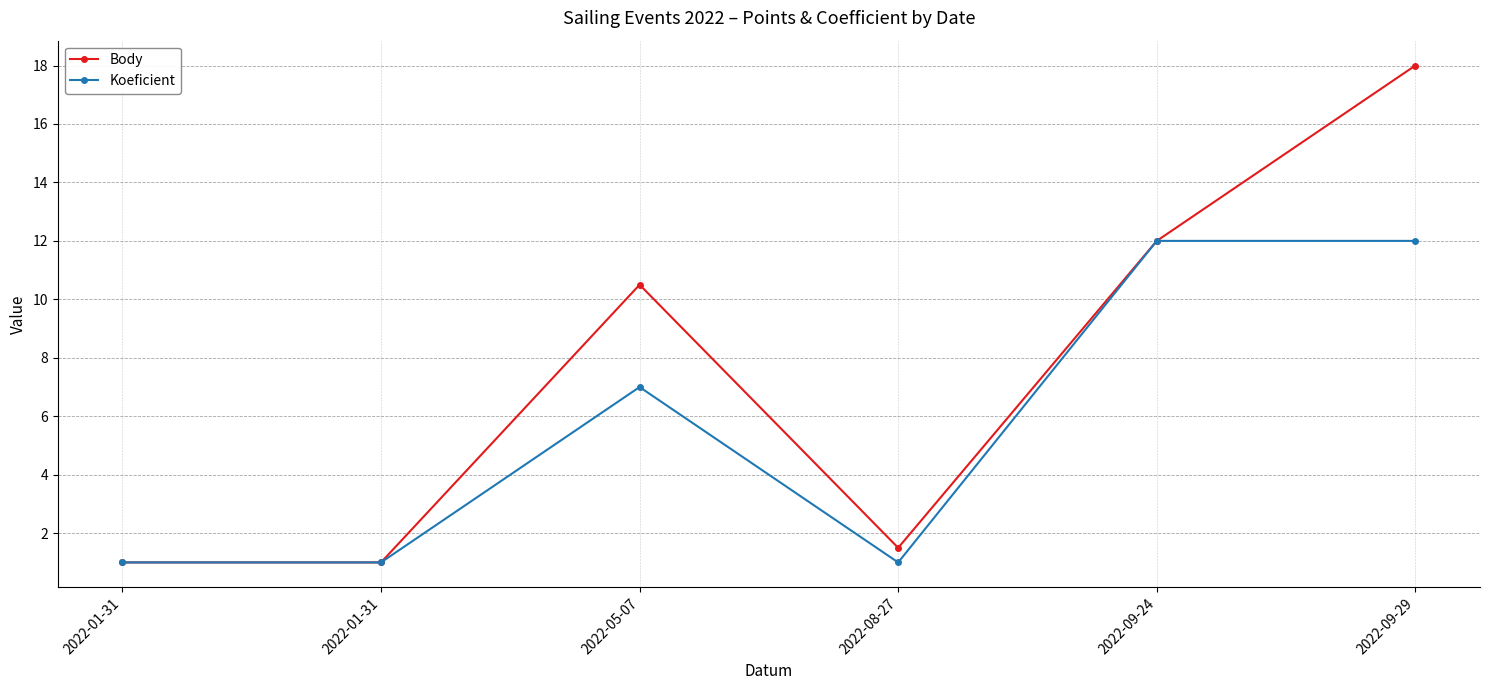

What are all the series names shown in the legend?

Body, Koeficient